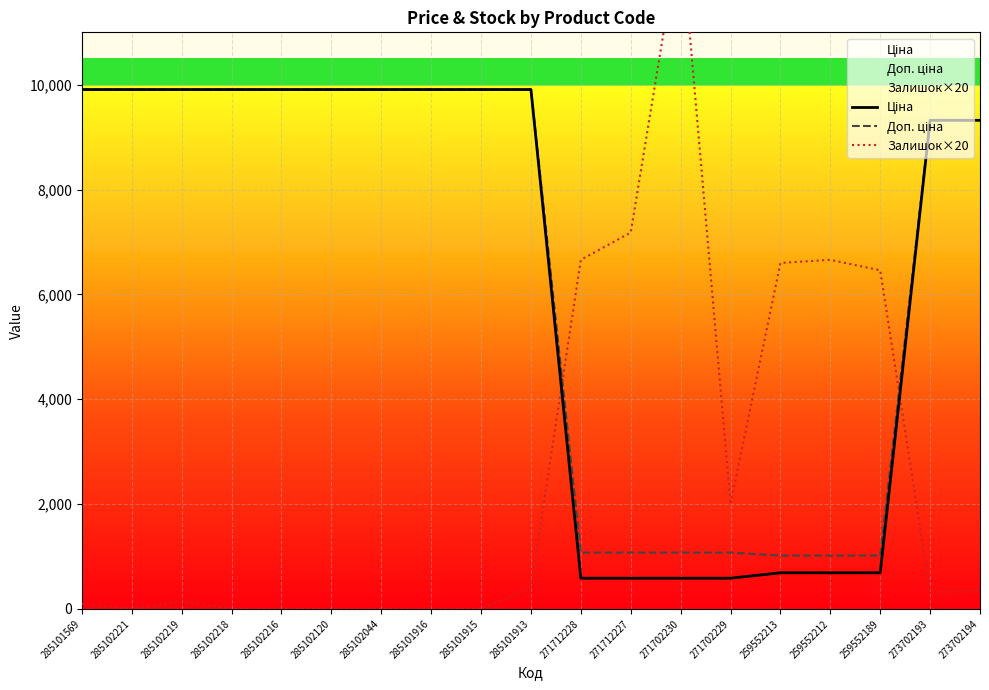

Is the value of Ціна at 285102221 greater than the value of Доп. ціна at 259552213?

Yes